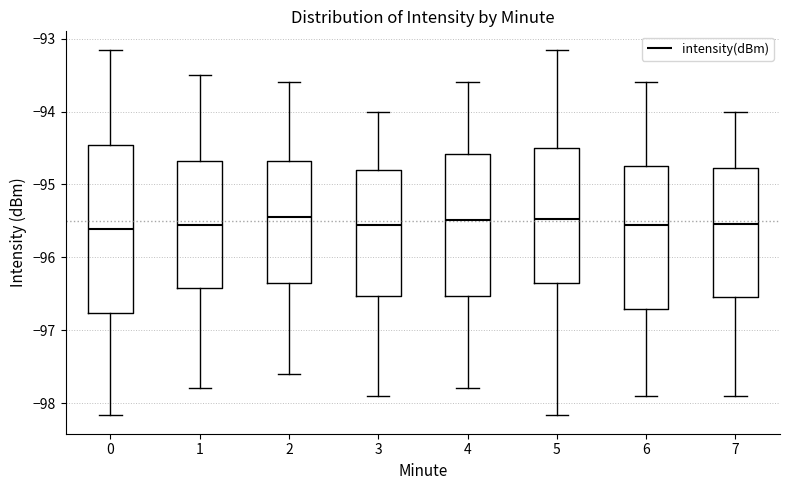

Where does the upper whisker of the box at x = 1 end on the y-axis? The values are not printed on the chart, so give them approximately, as read against the axis.

-93.5